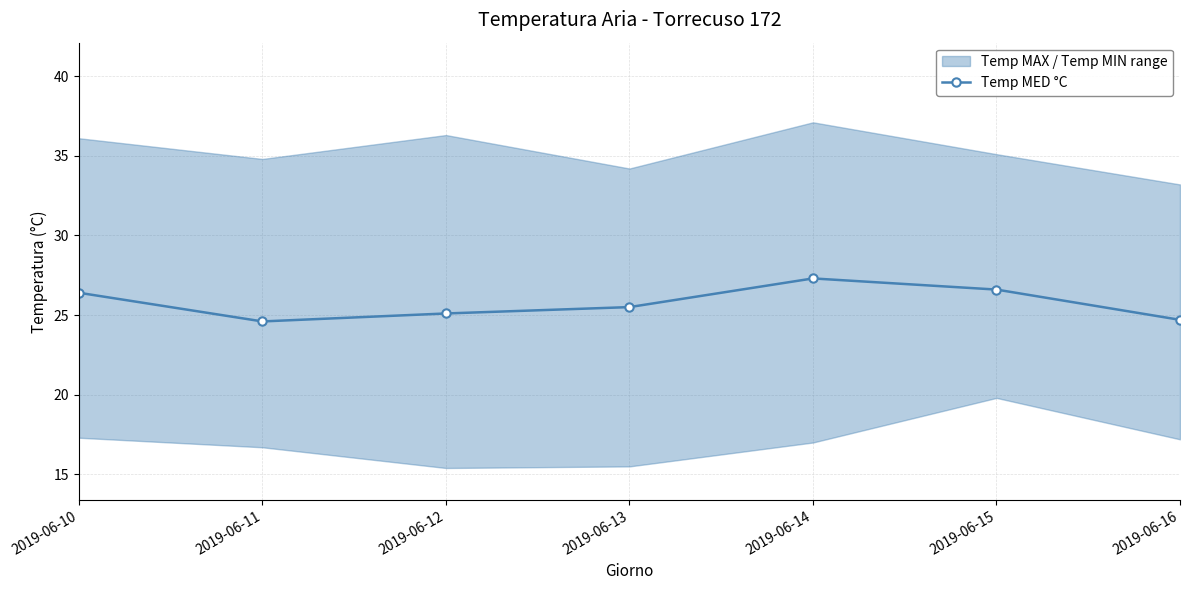

Read the value at 2019-06-15.

26.6